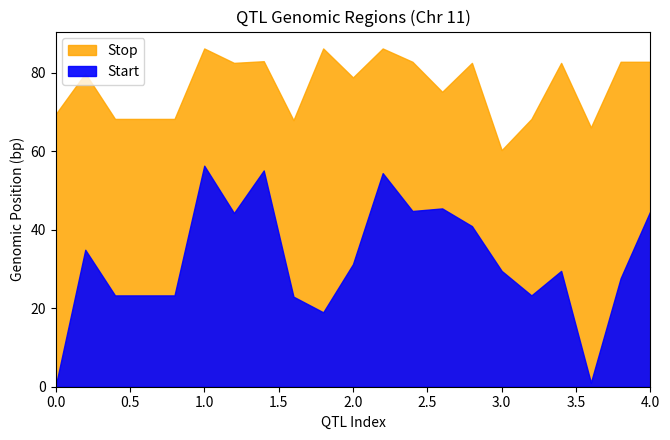

How many data points in Stop are above 79918041?

10